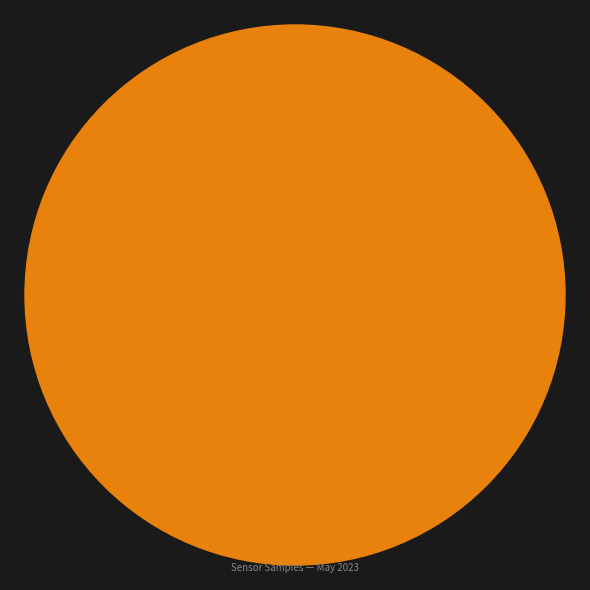

What is the smallest slice in the pie chart?

00:06